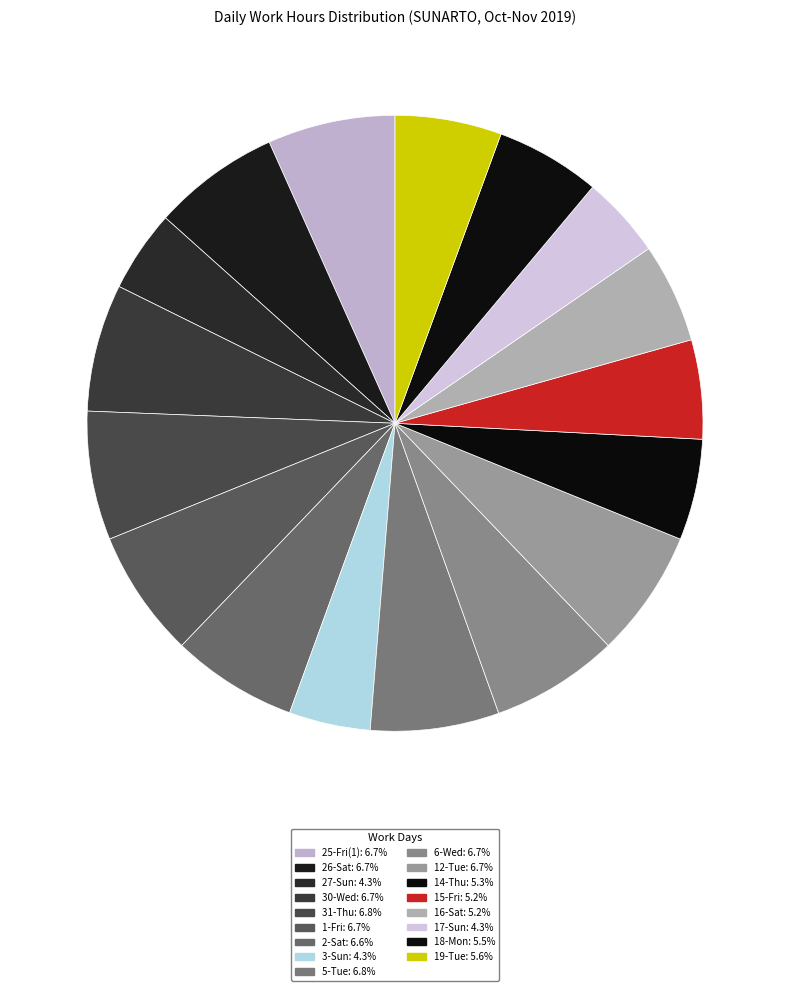

How many segments does this pie chart have?

17